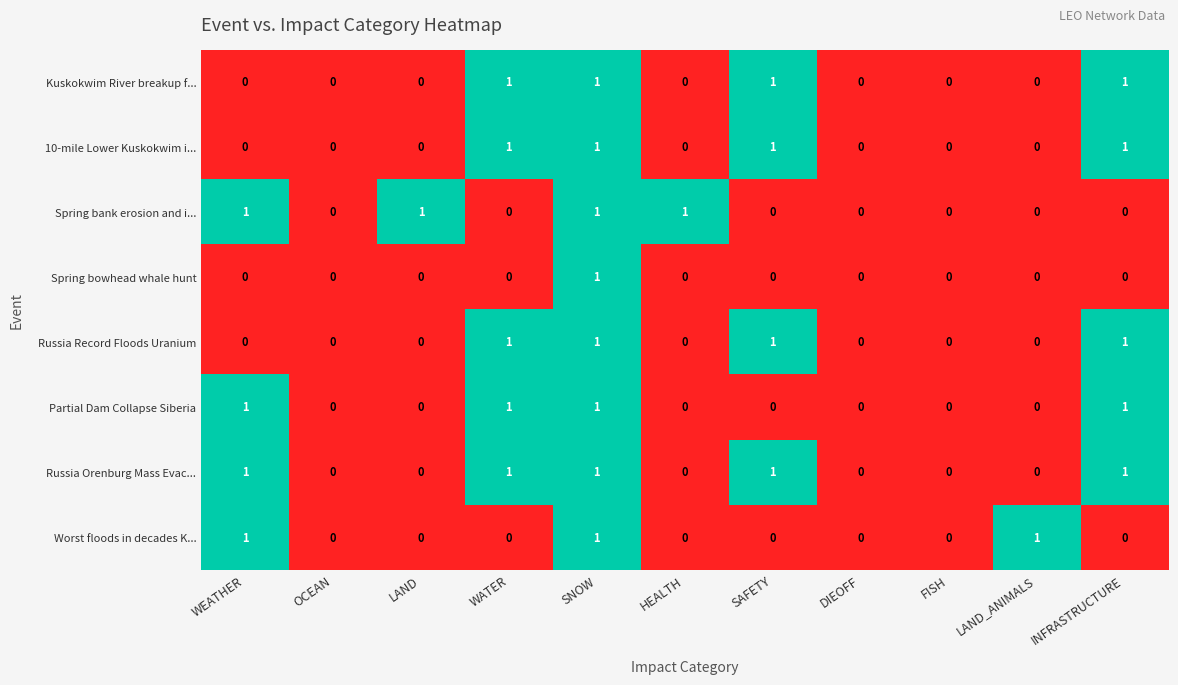

What is the sum of the Spring bank erosion and i... values at SNOW and INFRASTRUCTURE?

1